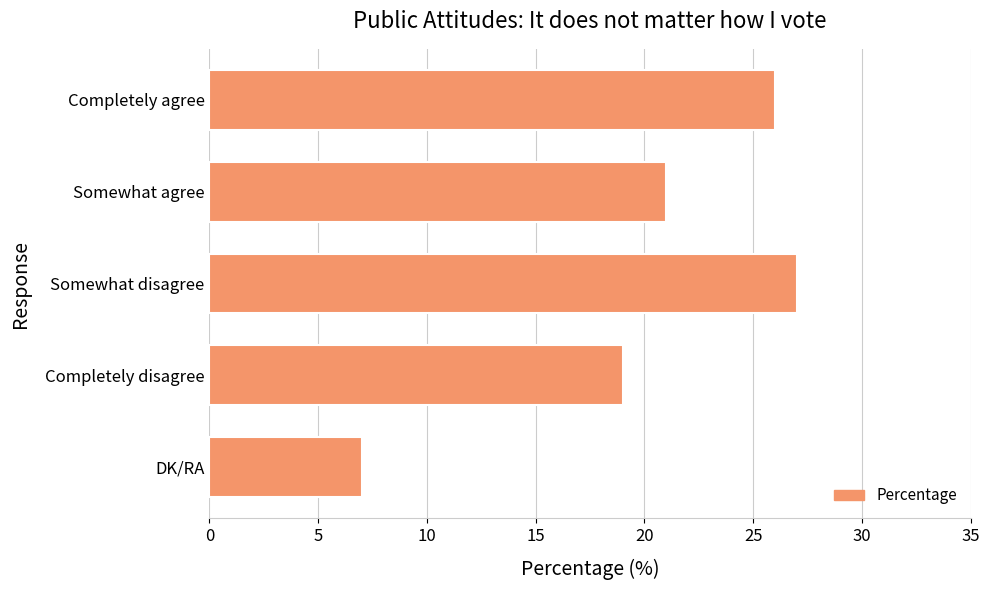

List the labels in order of value, largest first.

Somewhat disagree, Completely agree, Somewhat agree, Completely disagree, DK/RA